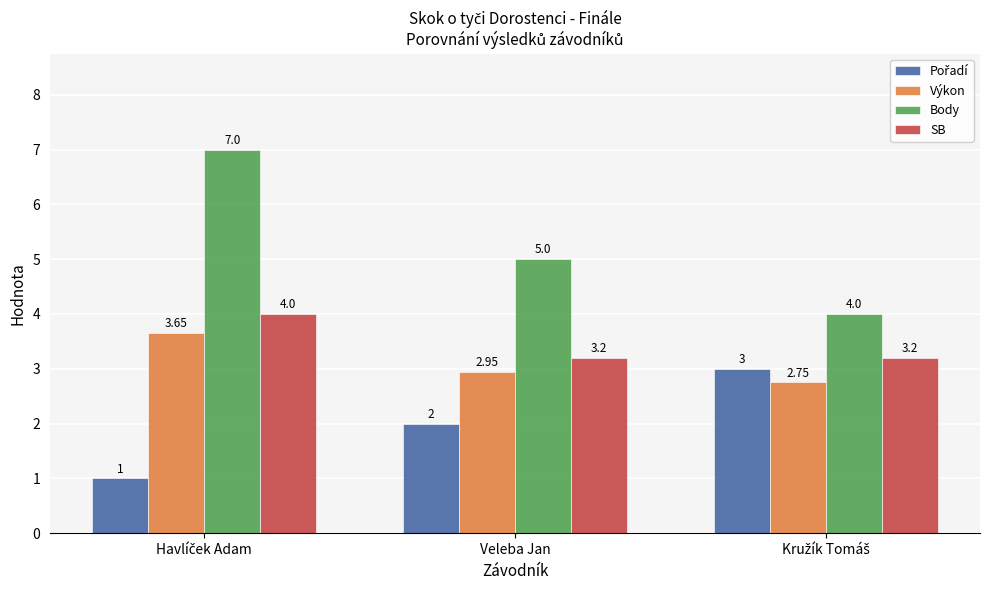

Is it true that Výkon equals 3.0 at Veleba Jan?

True